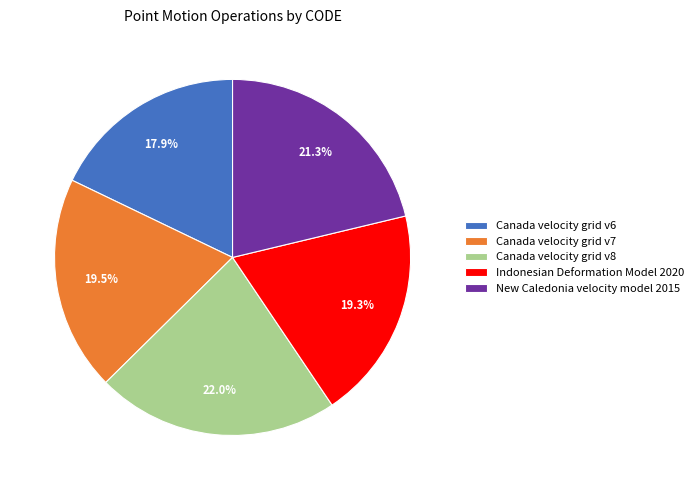

What portion of the pie excludes Canada velocity grid v8?

78.0%